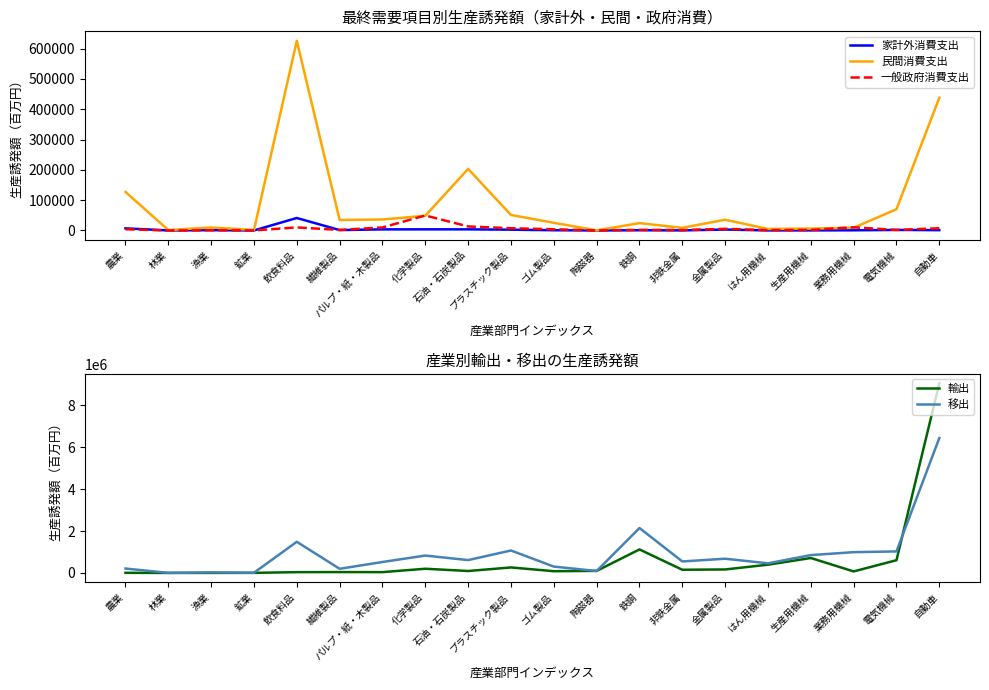

True or false: 家計外消費支出 and 民間消費支出 intersect in this chart.

False